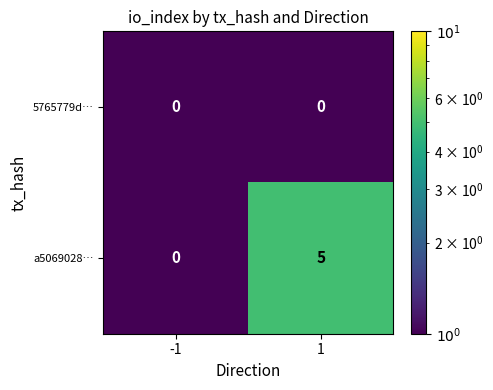

Is it true that a5069028… equals 7 at 1?

False